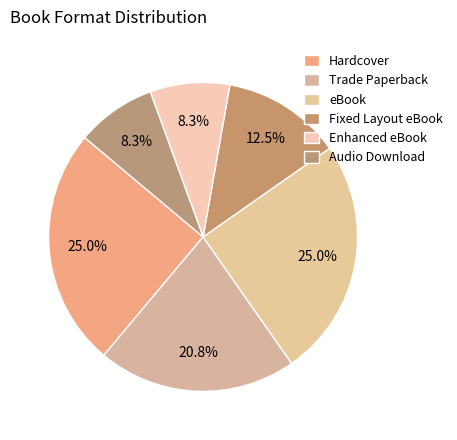

What is the ratio of the value at Hardcover to the value at Fixed Layout eBook?

2.0